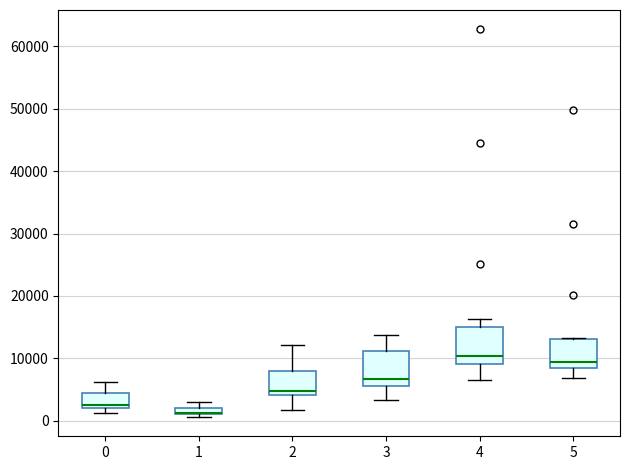

Where is the upper edge of the box at x = 5 on the y-axis? The values are not printed on the chart, so give them approximately, as read against the axis.

13000